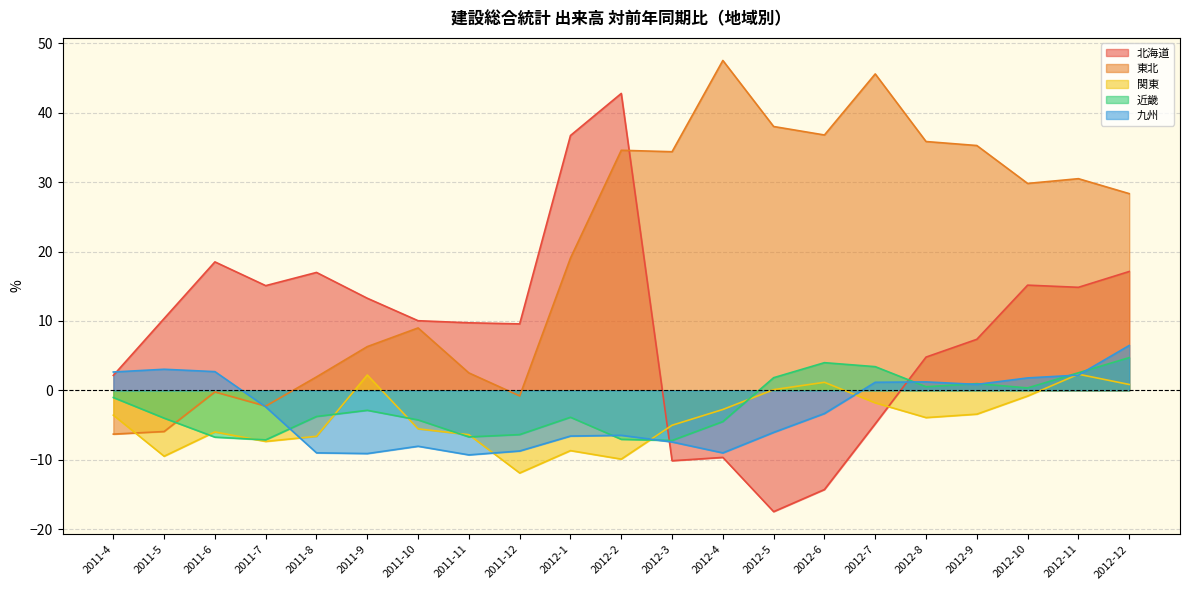

What value does the 関東 series have at 2012-7?

-1.8